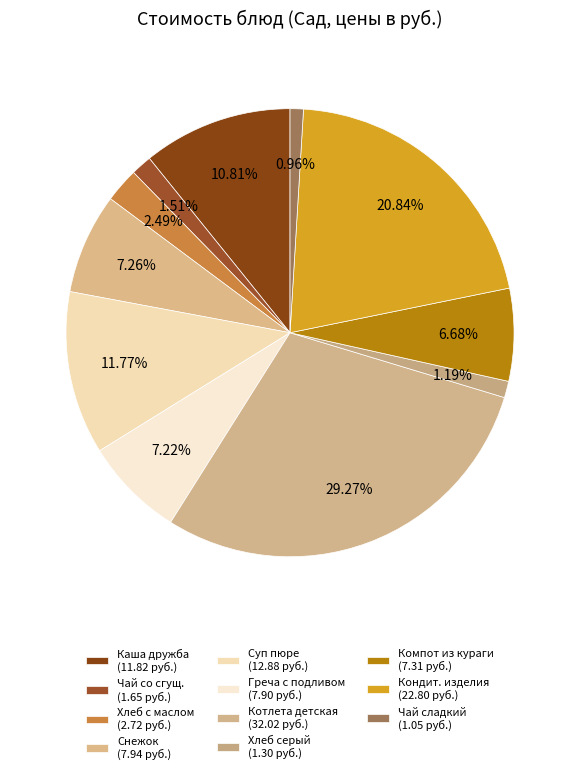

To the nearest percent, what is the difference between the largest and smallest slice percentages?

28%